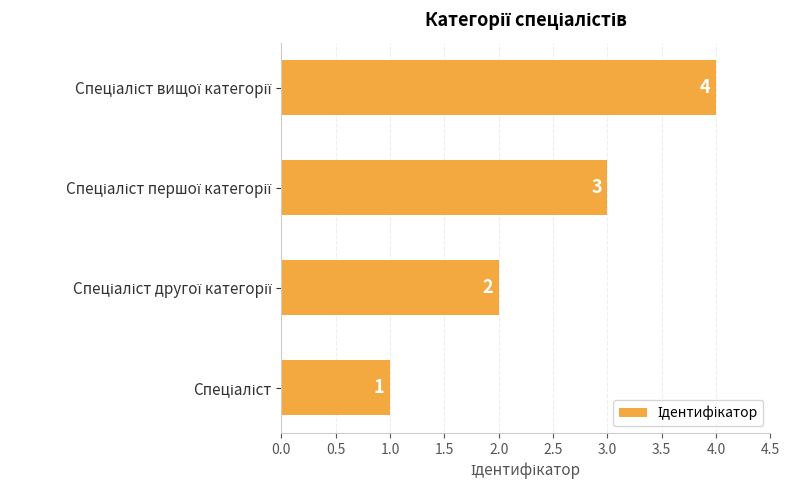

How many values are between 2 and 4?

3